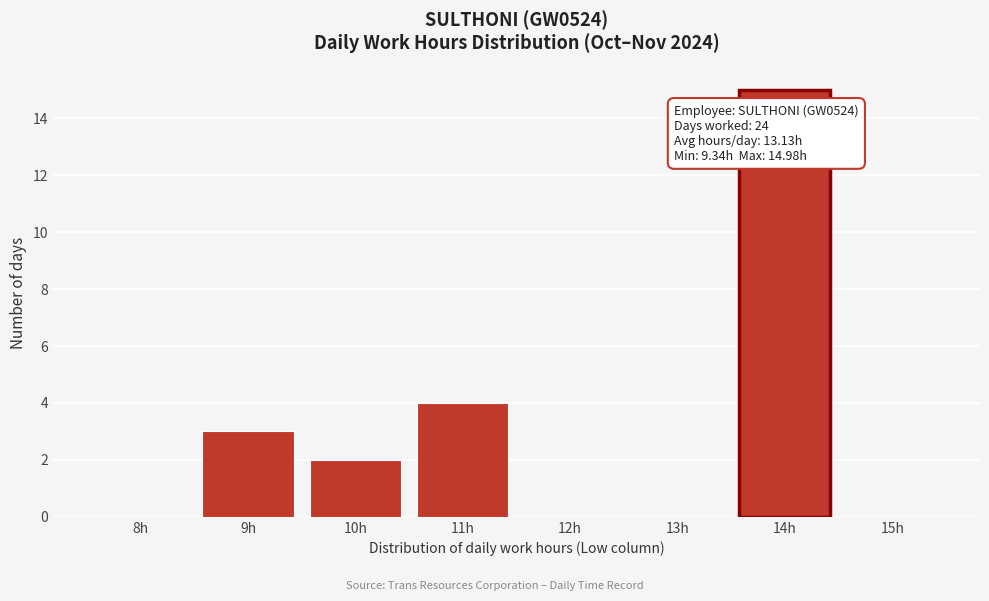

Reading left to right, extract all data points from this chart.

8h=0	9h=3	10h=2	11h=4	12h=0	13h=0	14h=15	15h=0